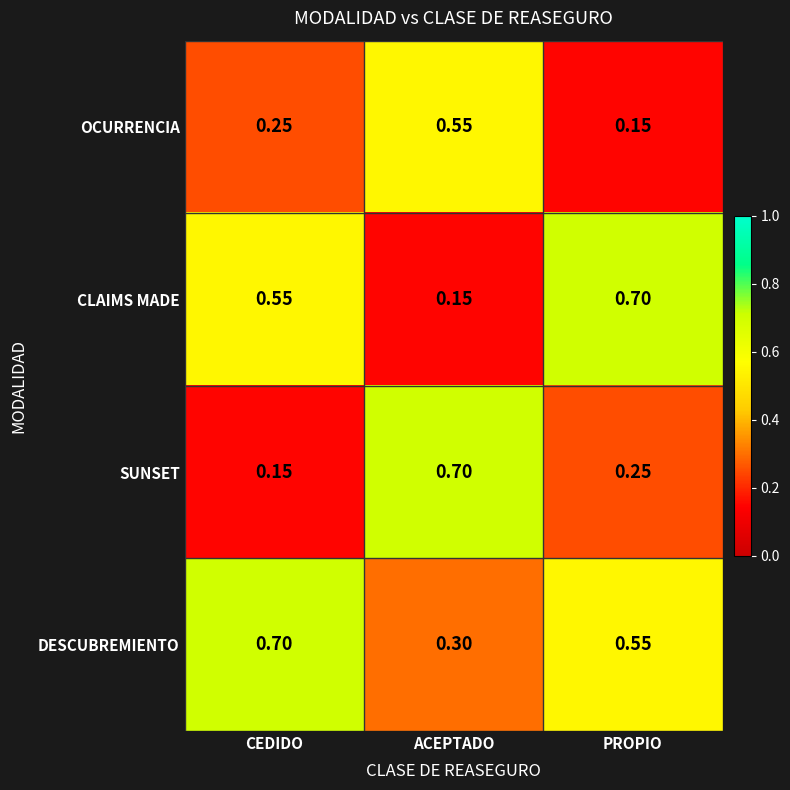

At CEDIDO, list the series in order from largest to smallest.

DESCUBREMIENTO, CLAIMS MADE, OCURRENCIA, SUNSET